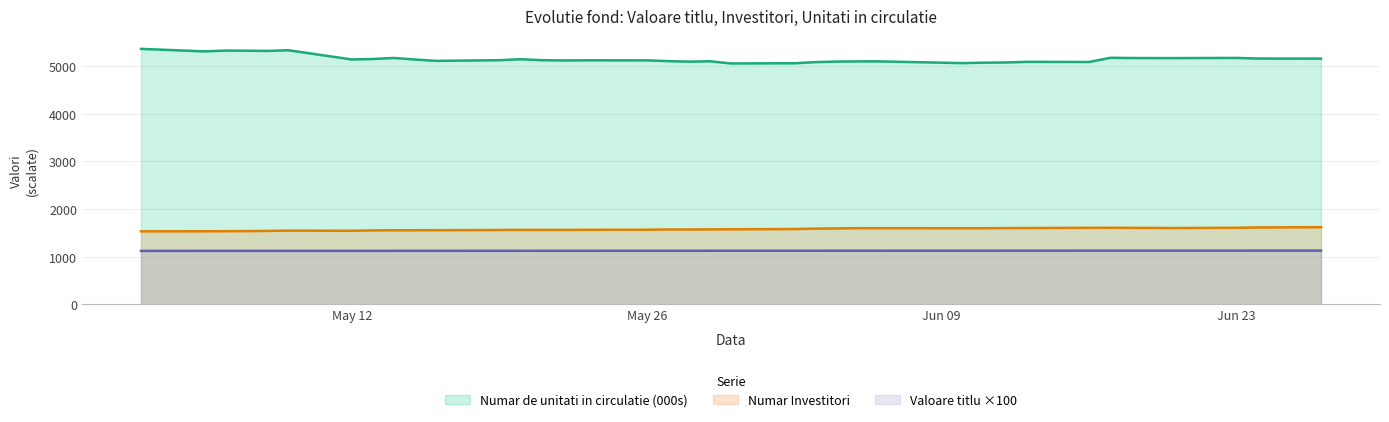

True or false: Valoare titlu ×100 and Numar de unitati in circulatie (000s) cross at least once.

False